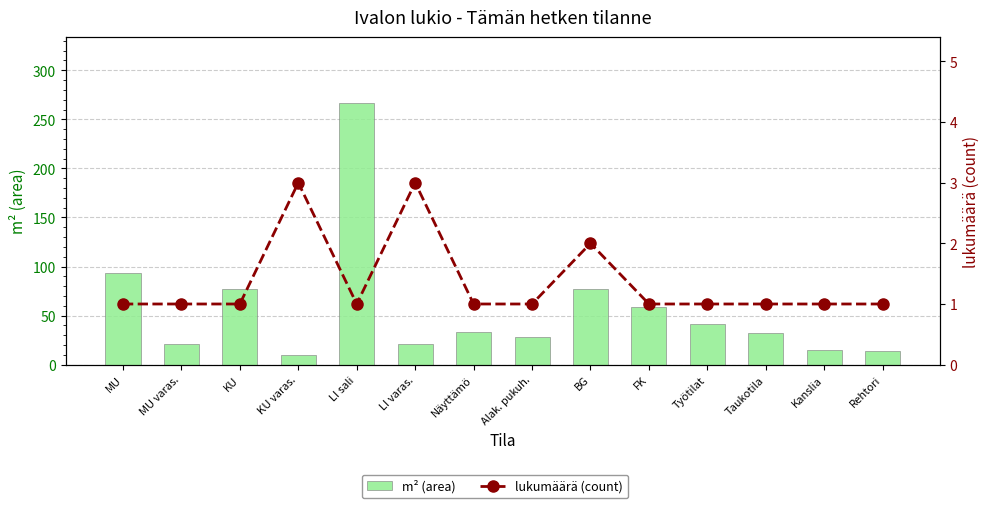

The value of m² (area) at Alak. pukuh. is 28. True or false?

True